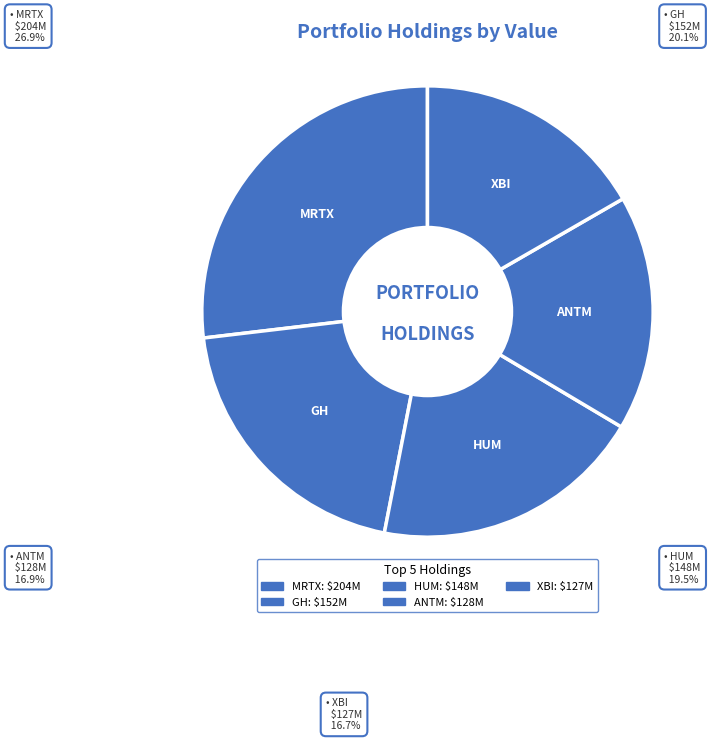

How much of the chart is everything except ANTHEM INC?

83.1%